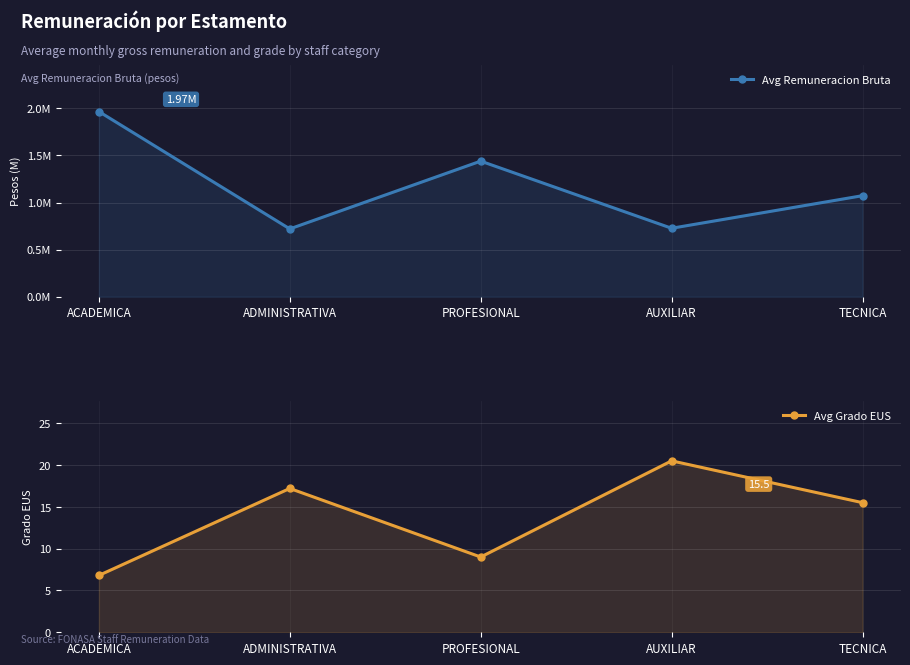

At which category does Avg Remuneracion Bruta reach its first local valley?

ADMINISTRATIVA